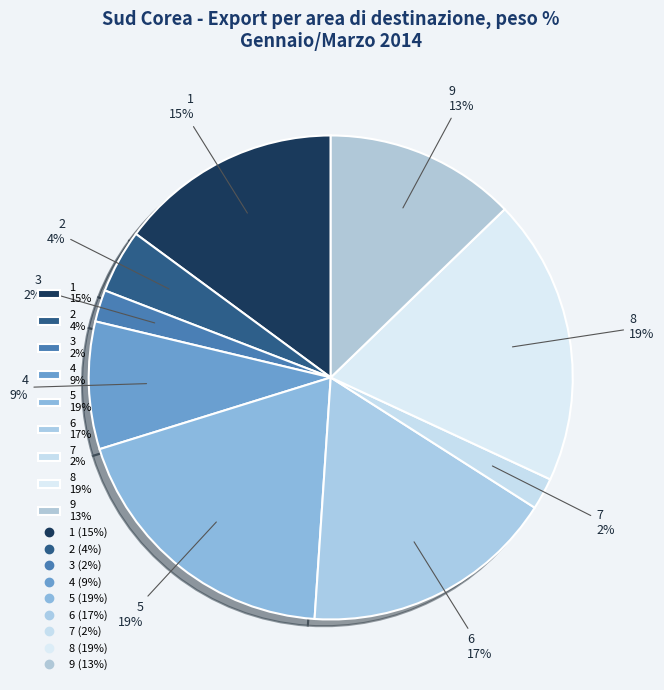

To the nearest percent, what percentage of the pie is 6?

17%